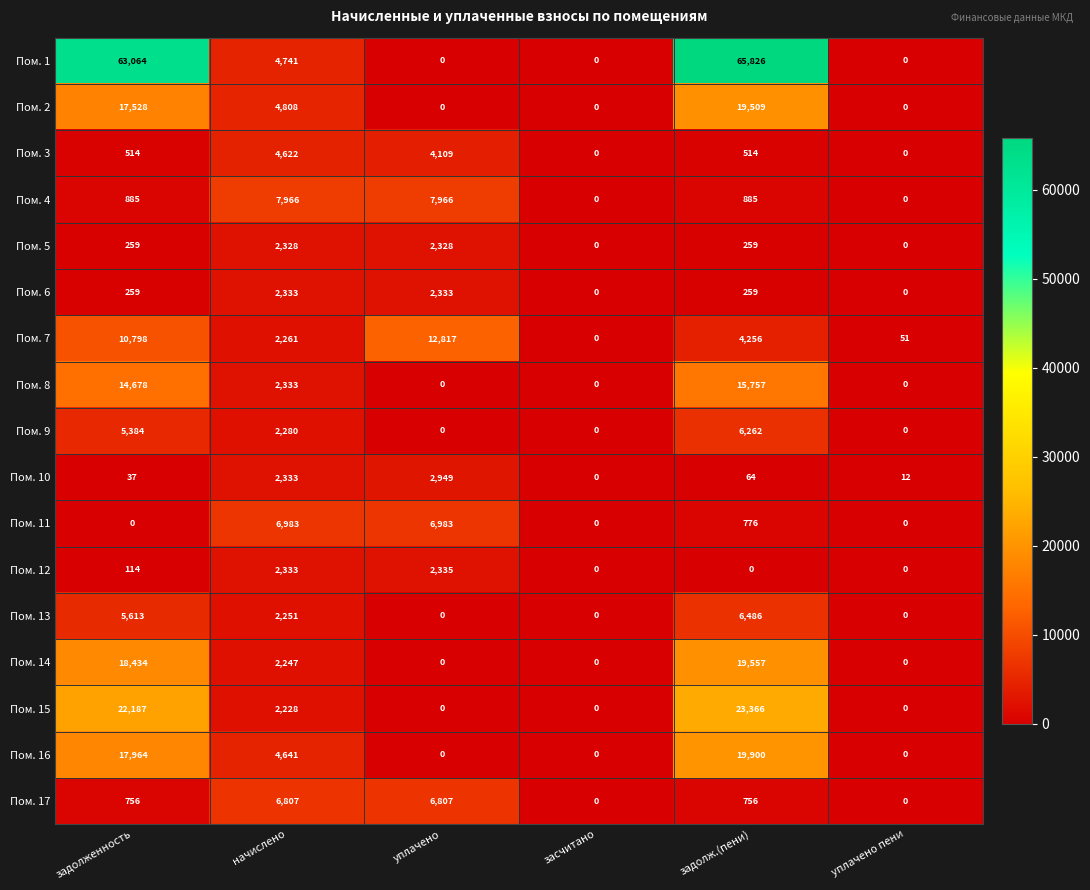

What is the highest value of the Пом. 12 series?

2335